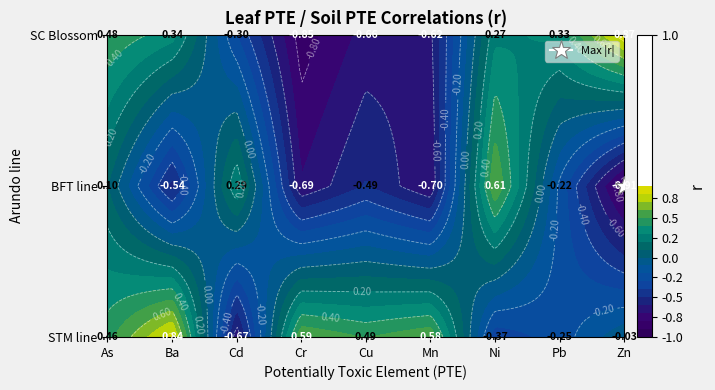

How many values in the SC Blossom series exceed 0?

5